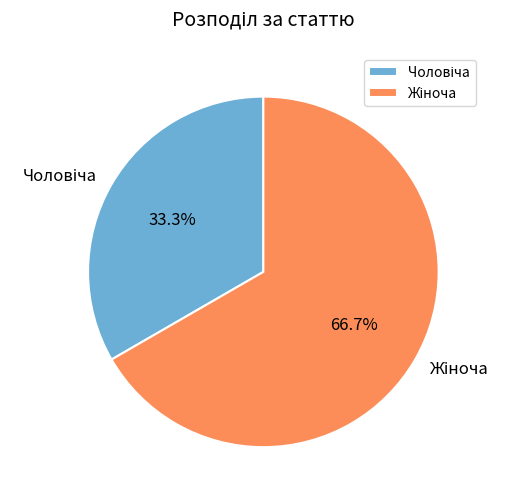

Is there a majority slice in this chart?

Yes